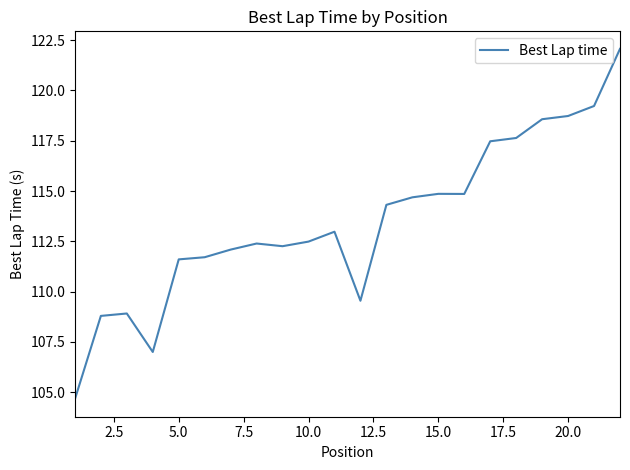

What is the smallest value displayed?

104.7